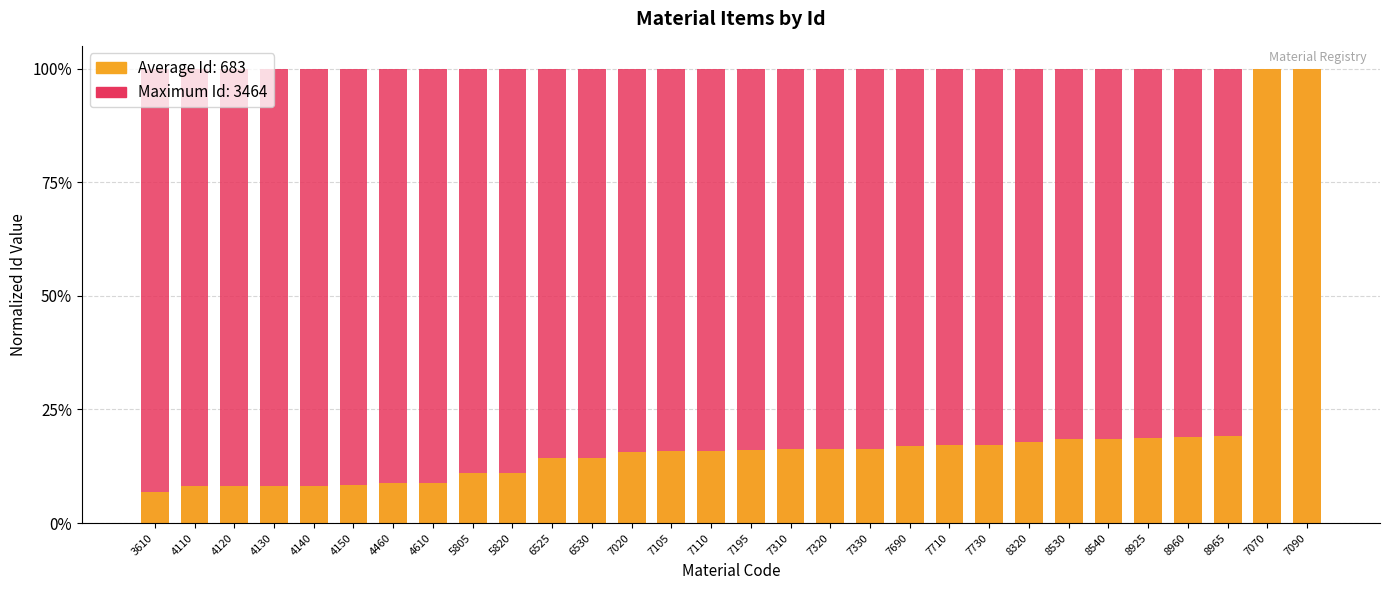

What is the average value of the Maximum Id (normalized) series?

1.0